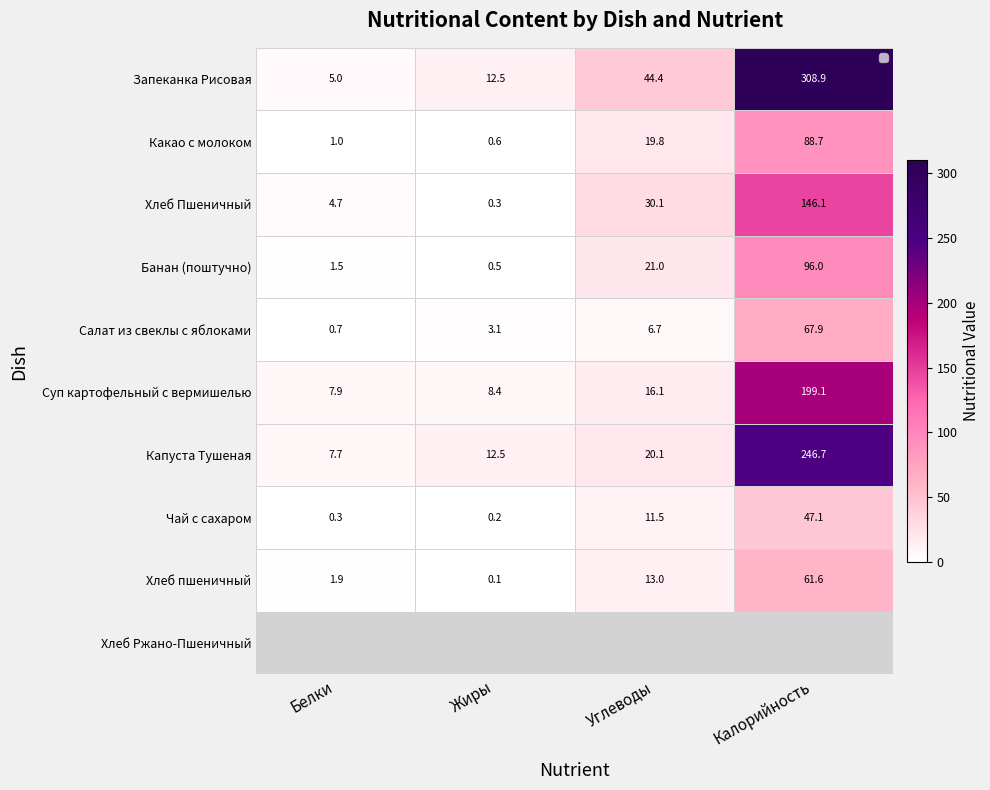

Where is Капуста Тушеная nearest to the value 127?

Углеводы